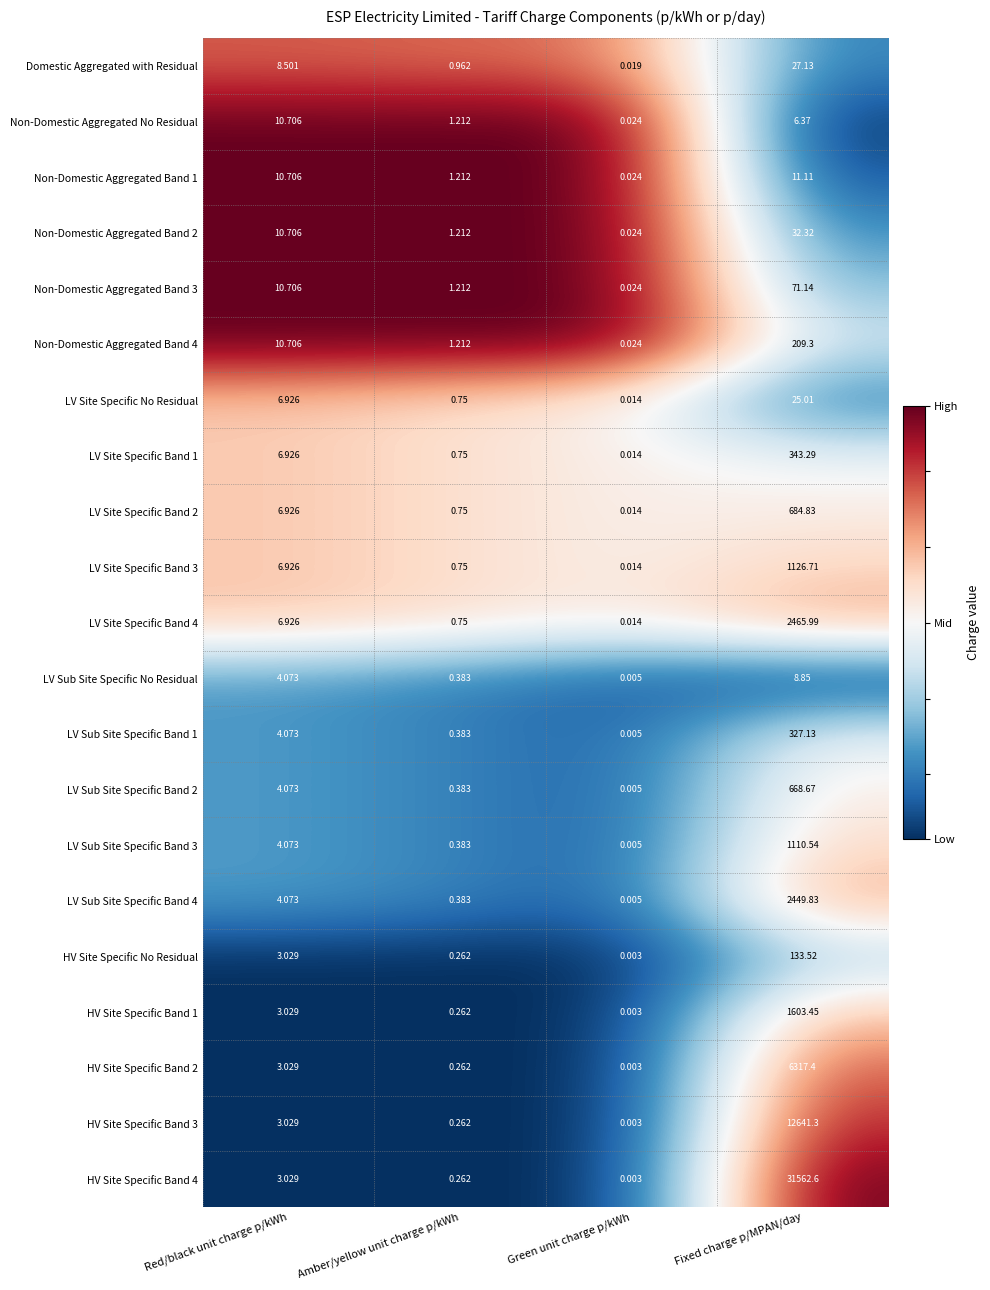

Which category has the highest value in the LV Sub Site Specific Band 4 series?

Fixed charge p/MPAN/day